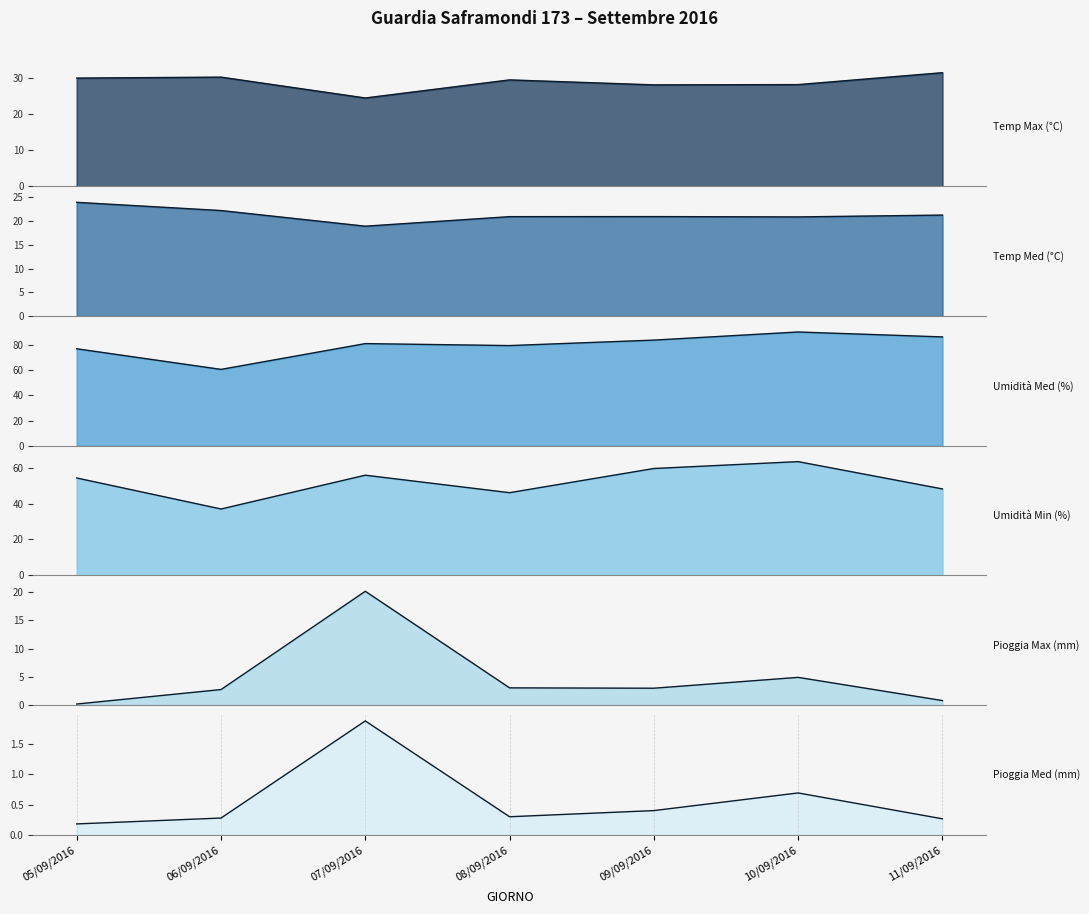

What is the sum of all Pioggia Max (mm) values?

4.0